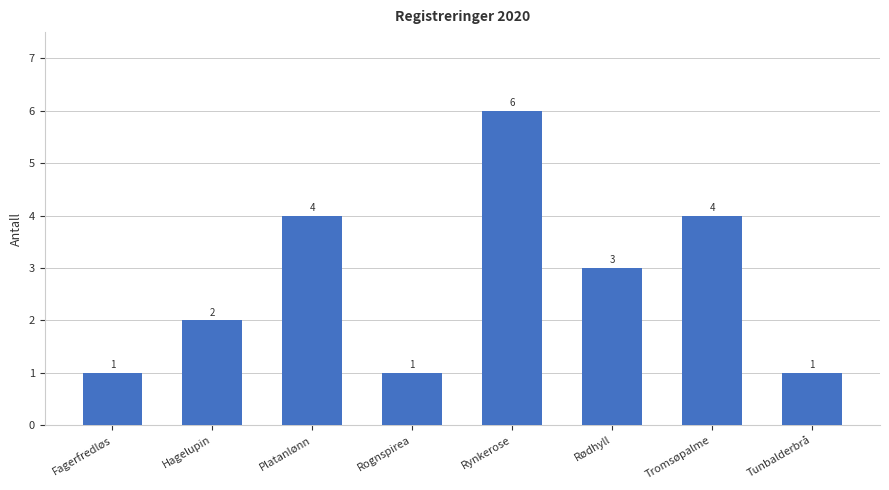

What is the change in value from Fagerfredløs to Rødhyll?

+2